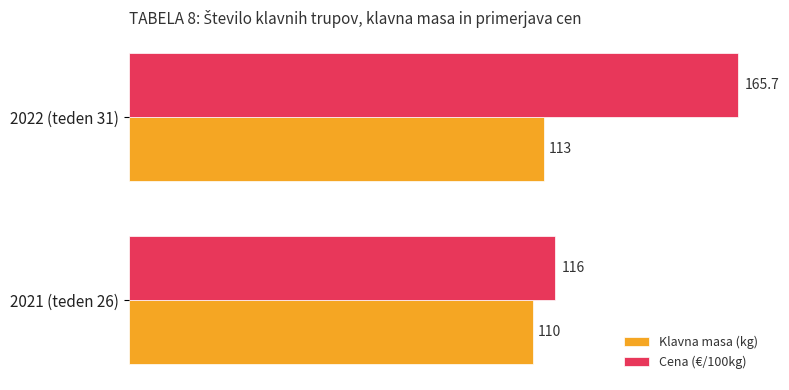

What is the maximum value shown in the chart?

165.7